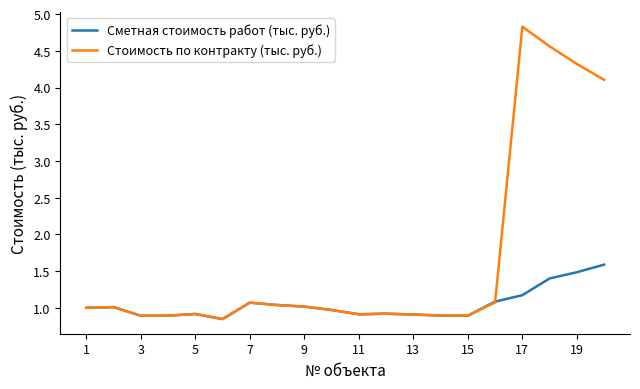

What is the maximum value for Стоимость по контракту (тыс. руб.)?

4.8